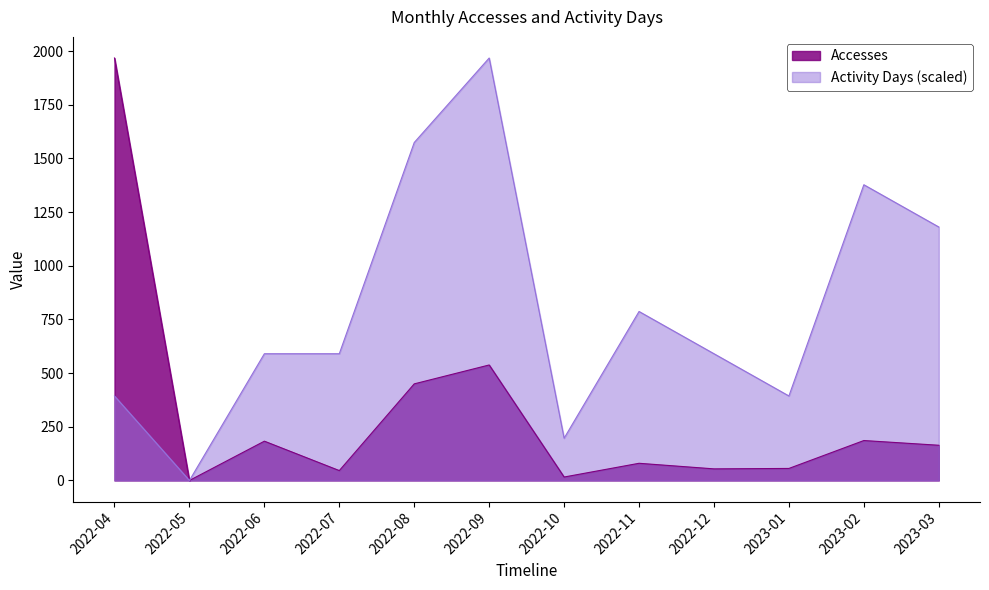

Reading left to right, list all the values displayed in this chart.

Accesses: 2022-04=1968.0	2022-05=0.0	2022-06=183.0	2022-07=46.0	2022-08=450.0	2022-09=538.0	2022-10=16.0	2022-11=80.0	2022-12=54.0	2023-01=56.0	2023-02=186.0	2023-03=164.0
Activity Days: 2022-04=393.6	2022-05=0.0	2022-06=590.4	2022-07=590.4	2022-08=1574.4	2022-09=1968.0	2022-10=196.8	2022-11=787.2	2022-12=590.4	2023-01=393.6	2023-02=1377.6	2023-03=1180.8